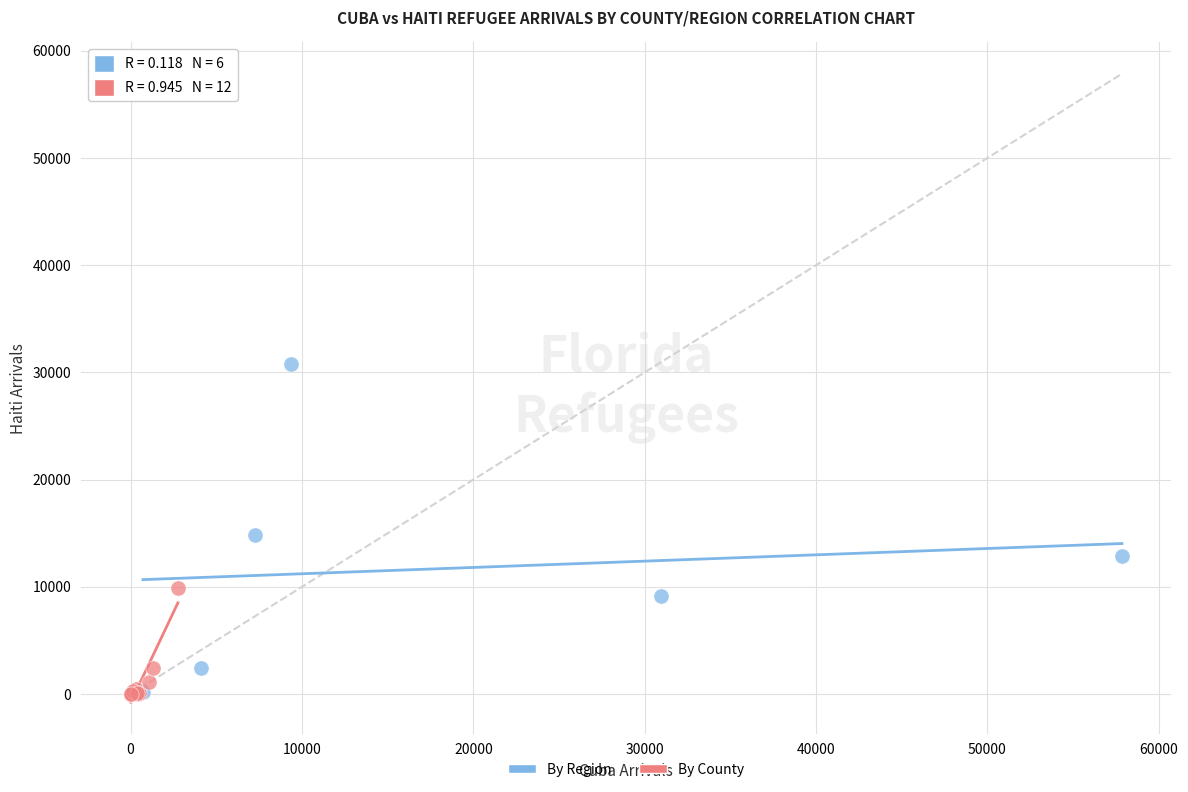

Which series contains the highest Y value?

By Region